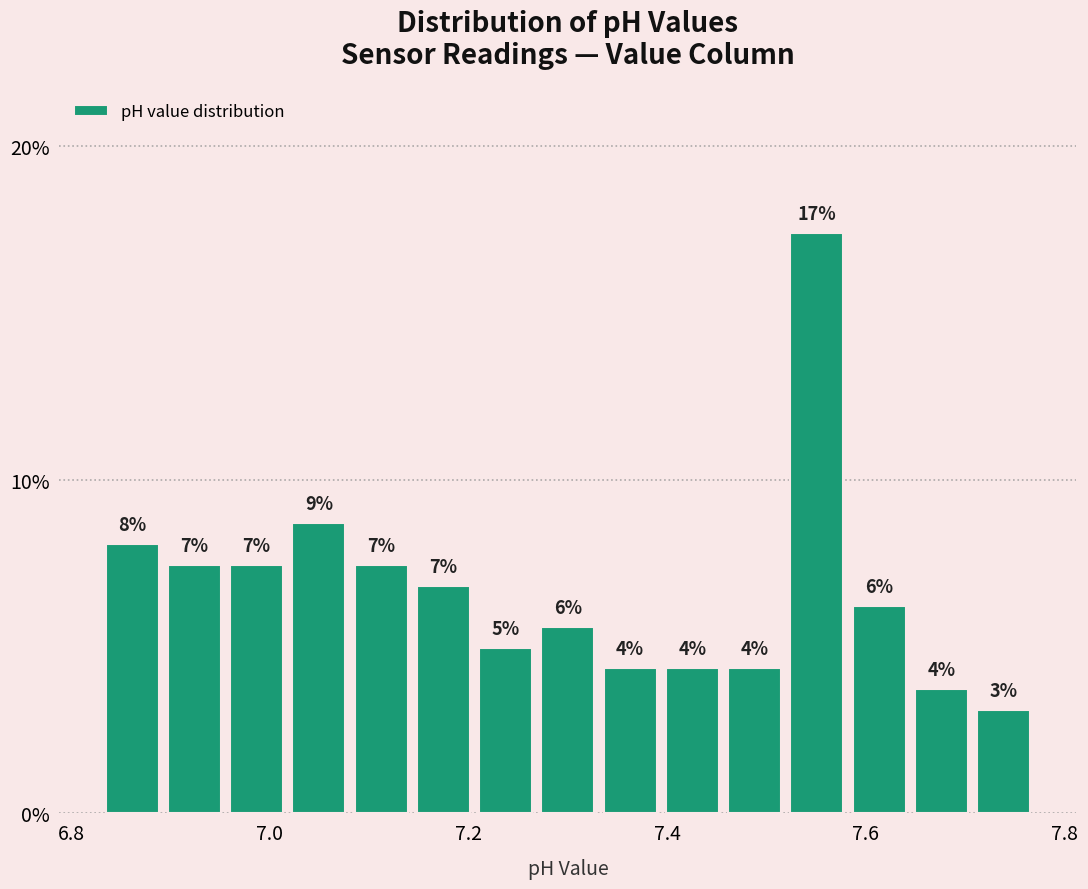

Read against the x-axis, roughly where is the centre of the tallest bar?

7.56